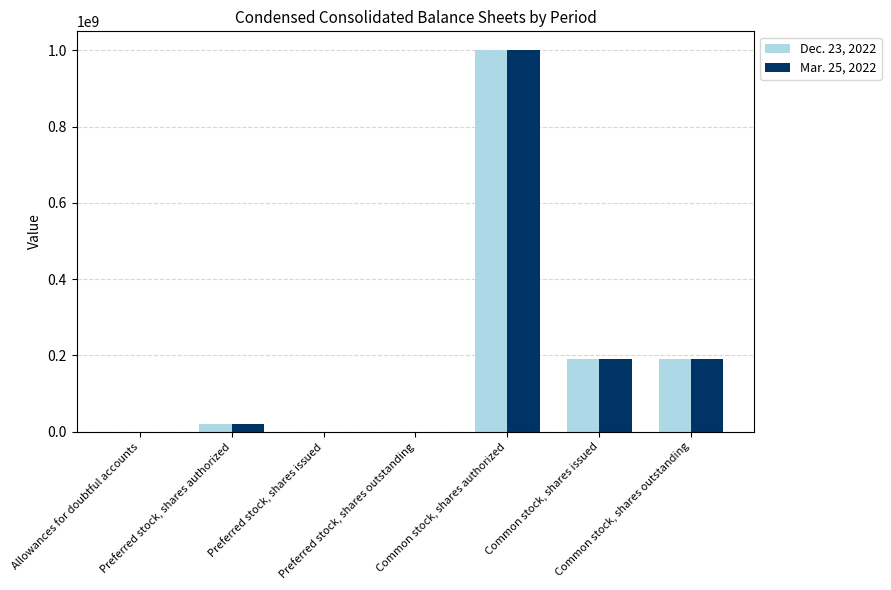

Reading left to right, list all the values displayed in this chart.

Dec. 23, 2022: 147	20000000	0	0	1000000000	191435869	191435869
Mar. 25, 2022: 105	20000000	0	0	1000000000	190473595	190473595